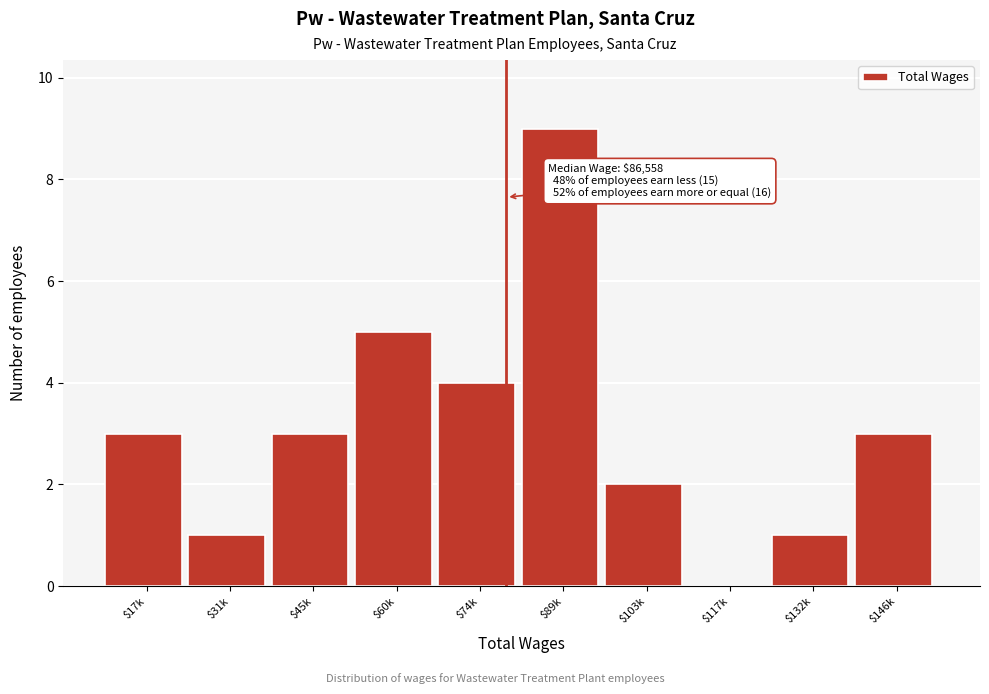

What is the maximum value shown in the chart?

9